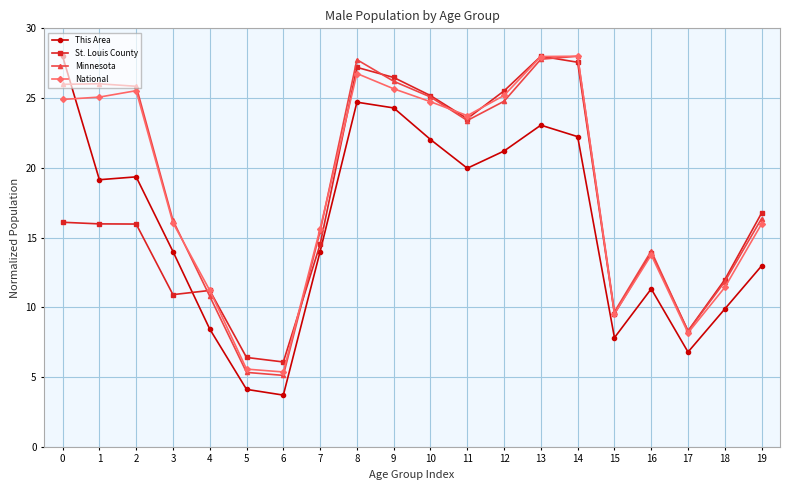

Which category has the lowest value across all series?

6